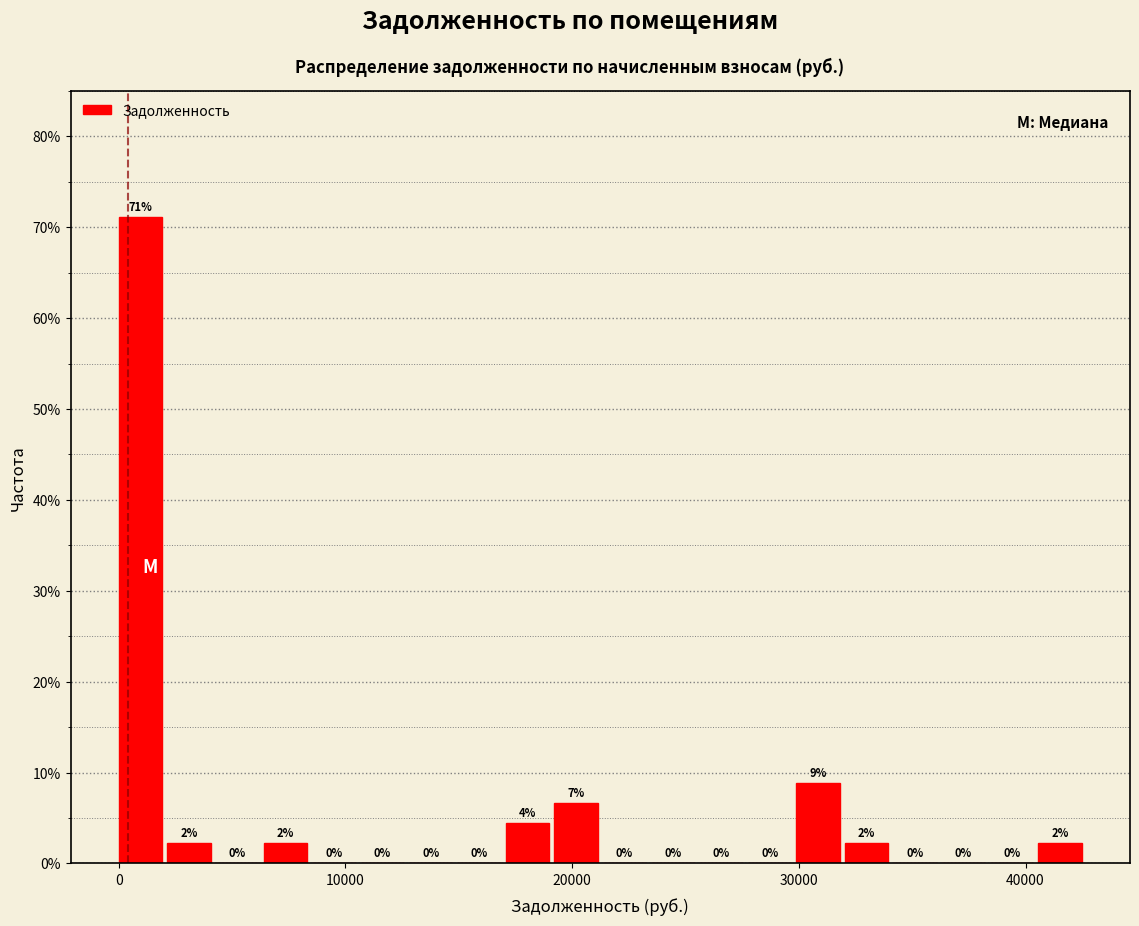

Around what value on the x-axis is the tallest bar? Give the approximate position of its centre, as read against the axis.

1000